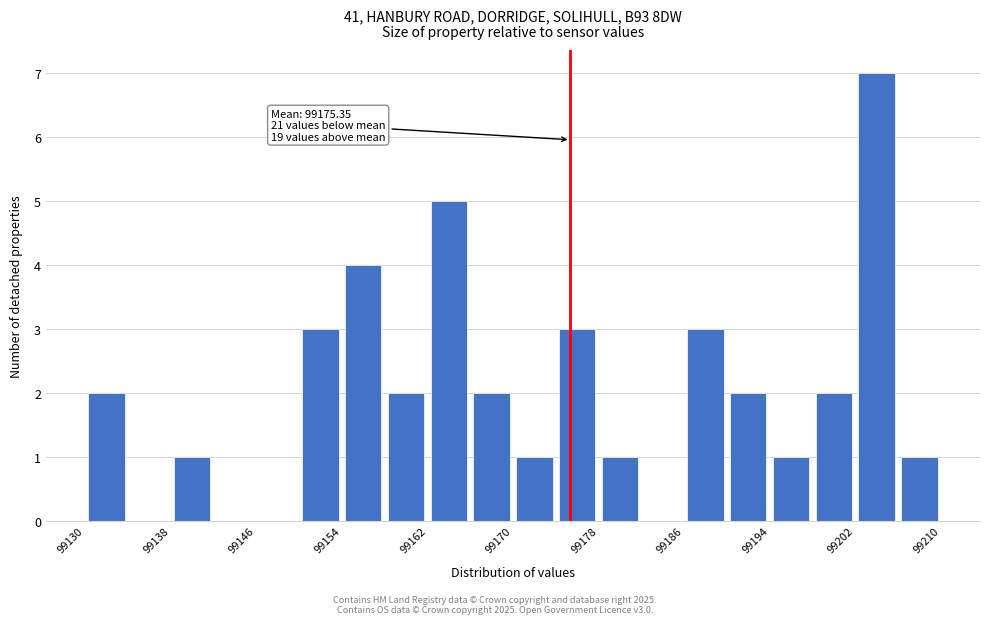

Read against the x-axis, roughly where is the centre of the tallest bar?

99204